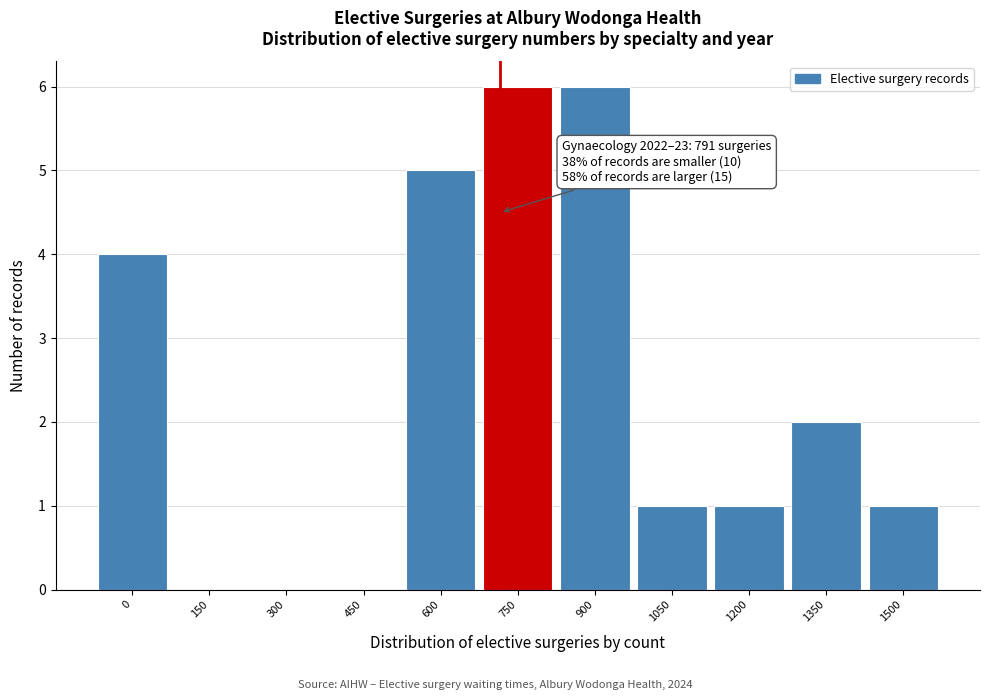

Reading left to right, transcribe all the data shown in this chart.

0=4	150=0	300=0	450=0	600=5	750=6	900=6	1050=1	1200=1	1350=2	1500=1